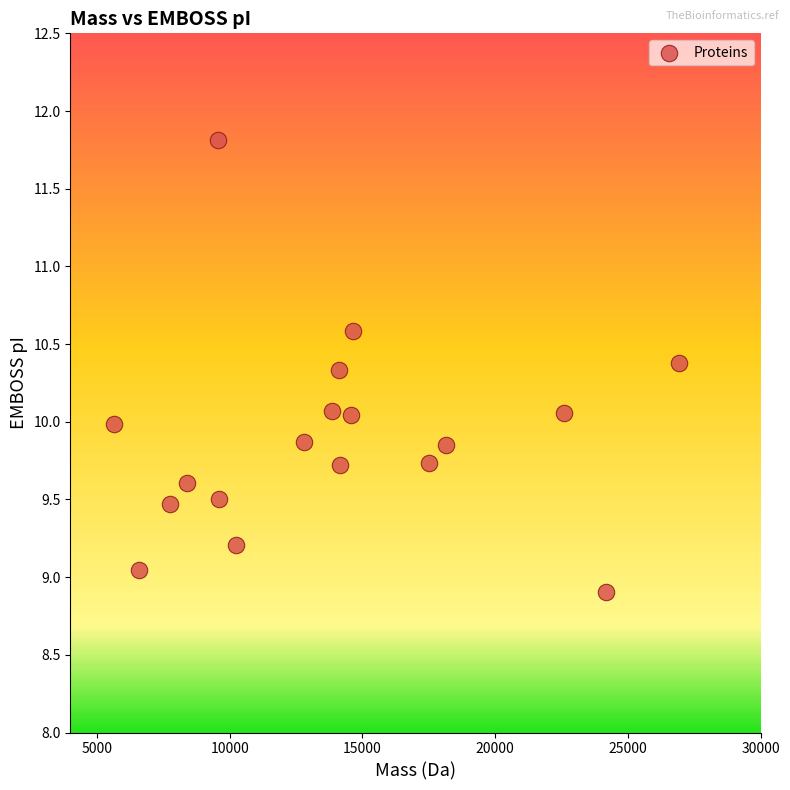

What is the range of X values (max minus min)?

21291.2